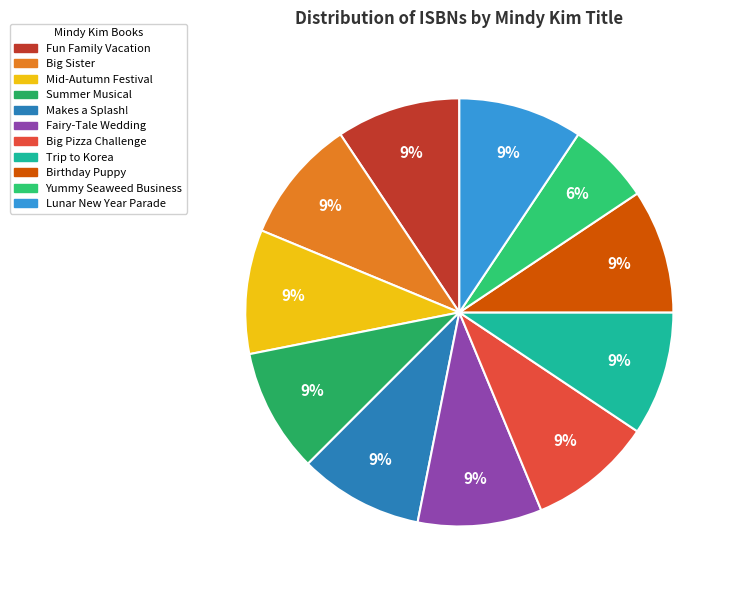

How many slices are in this pie chart?

11